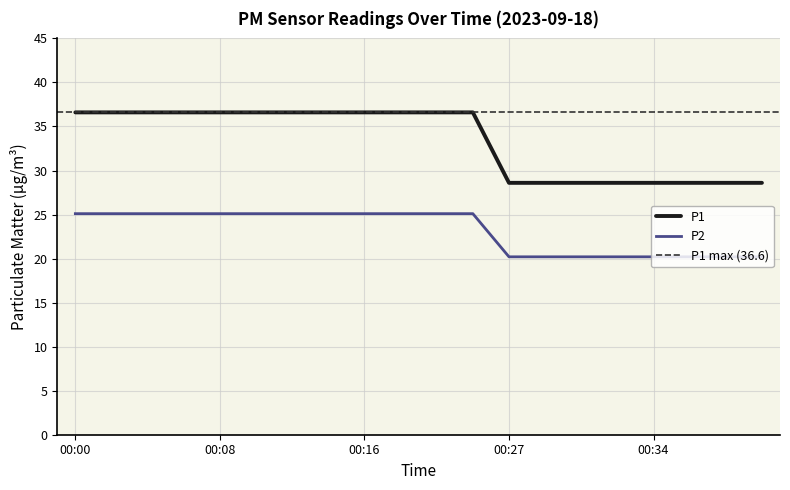

Which category has the highest value across all series?

00:00